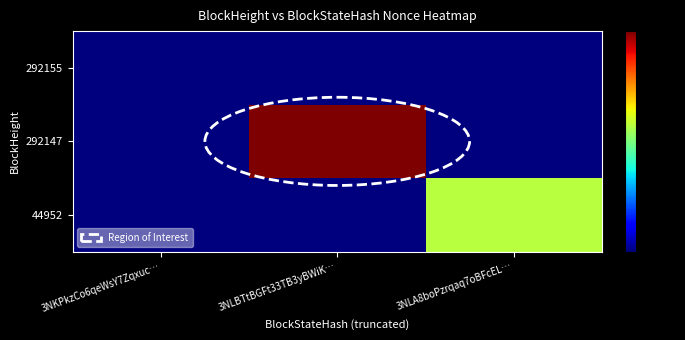

At 3NLA8boPzrqaq7oBFcEL…, list the series in order from smallest to largest.

292155, 292147, 44952